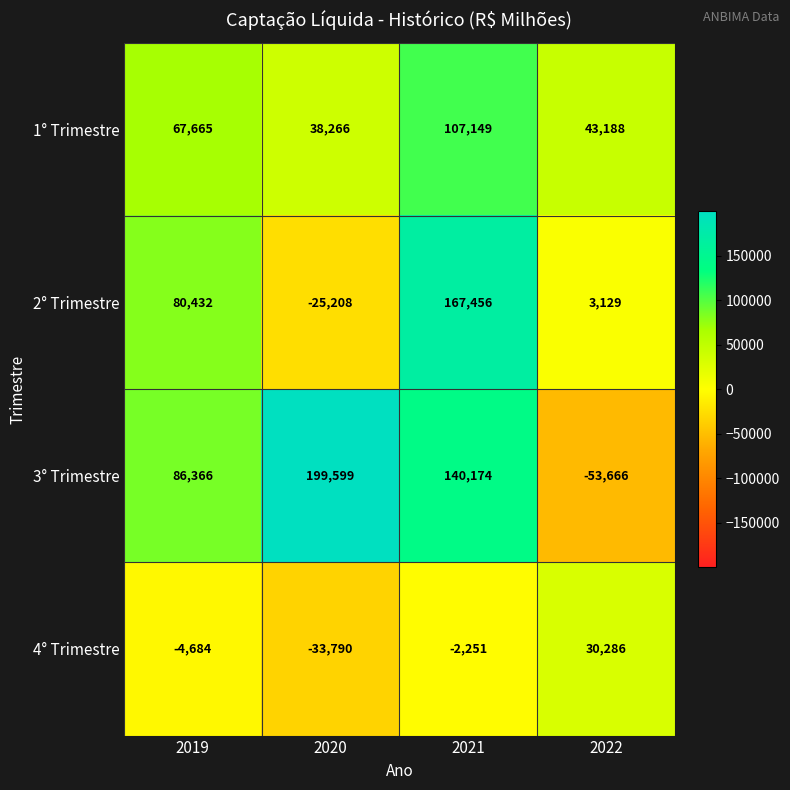

What is the spread (max minus min) of values at 2020?

233389